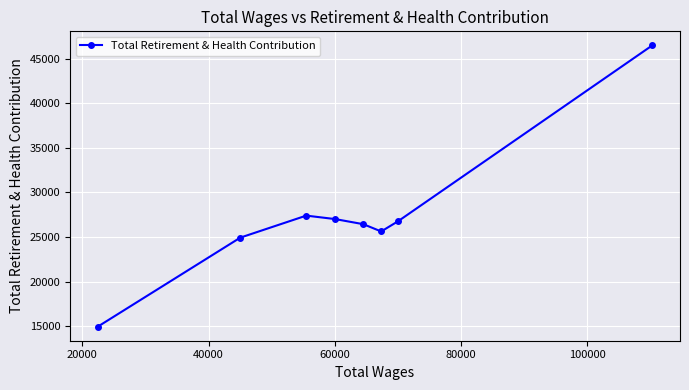

What is the difference between the maximum and second lowest values?

21552